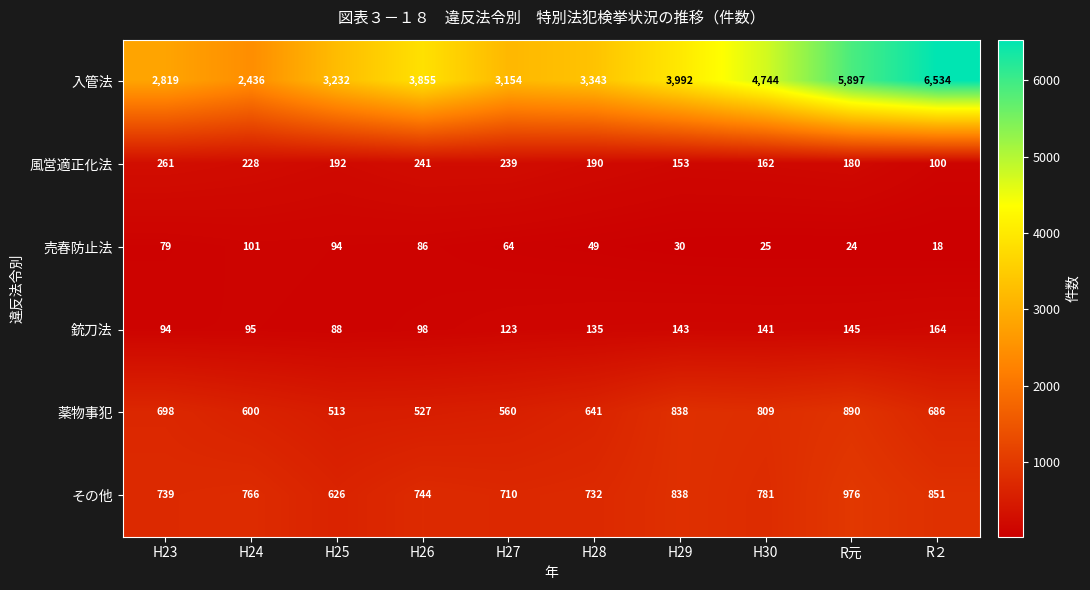

How many distinct data groups are displayed?

6